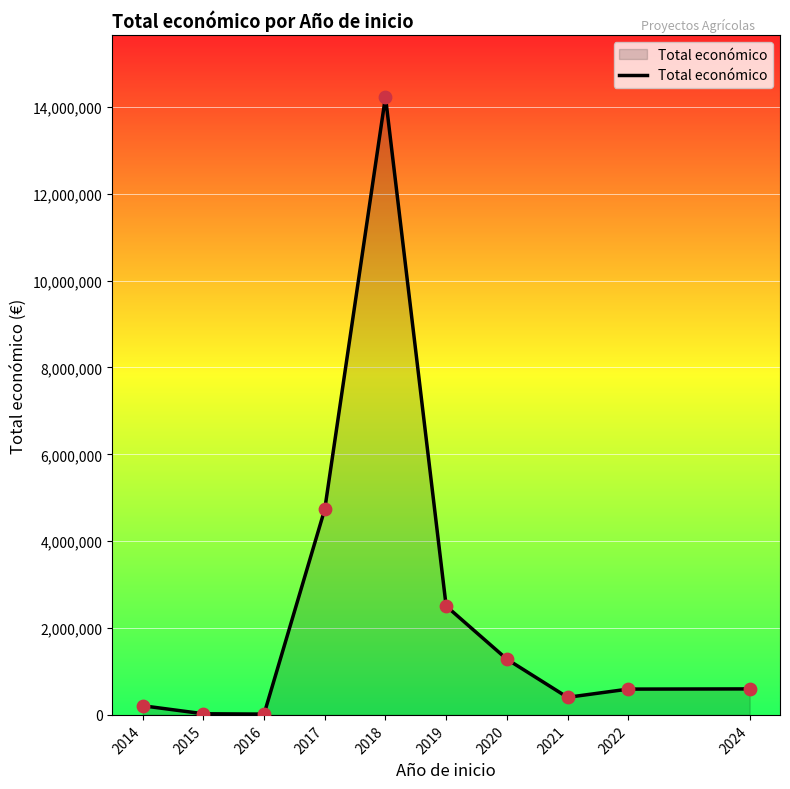

Approximately how many times larger is the value at 2020 compared to 2024?

2.1